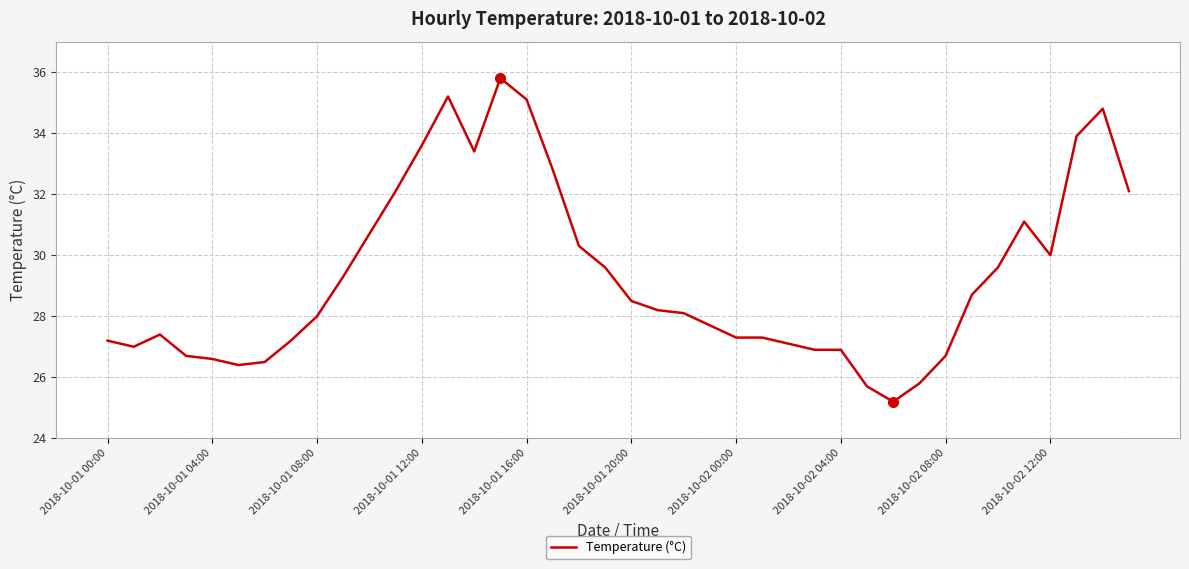

What is the difference between the maximum and minimum values?

10.6